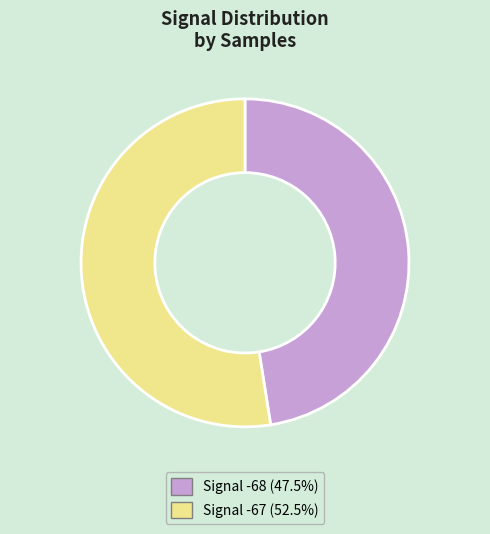

Is there any slice that represents more than half of the pie?

Yes